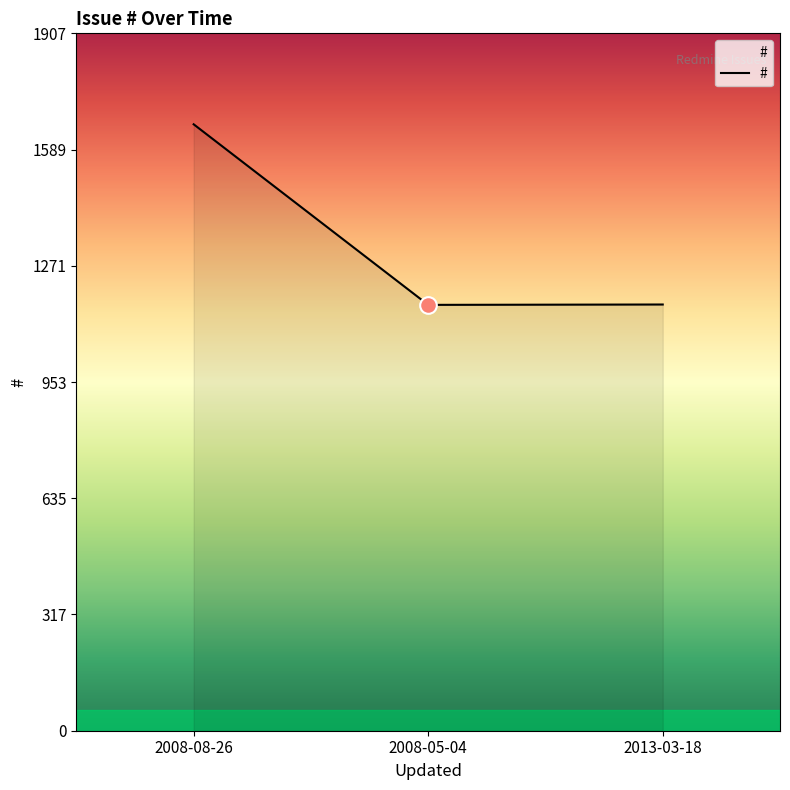

How many lines are shown in the chart?

1